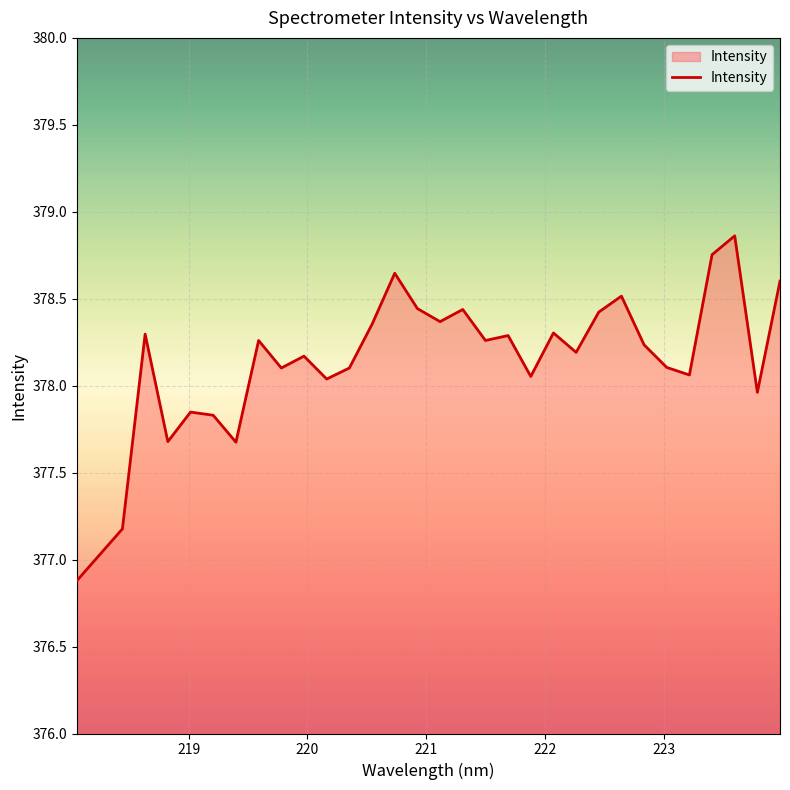

What is the greatest value displayed?

378.9